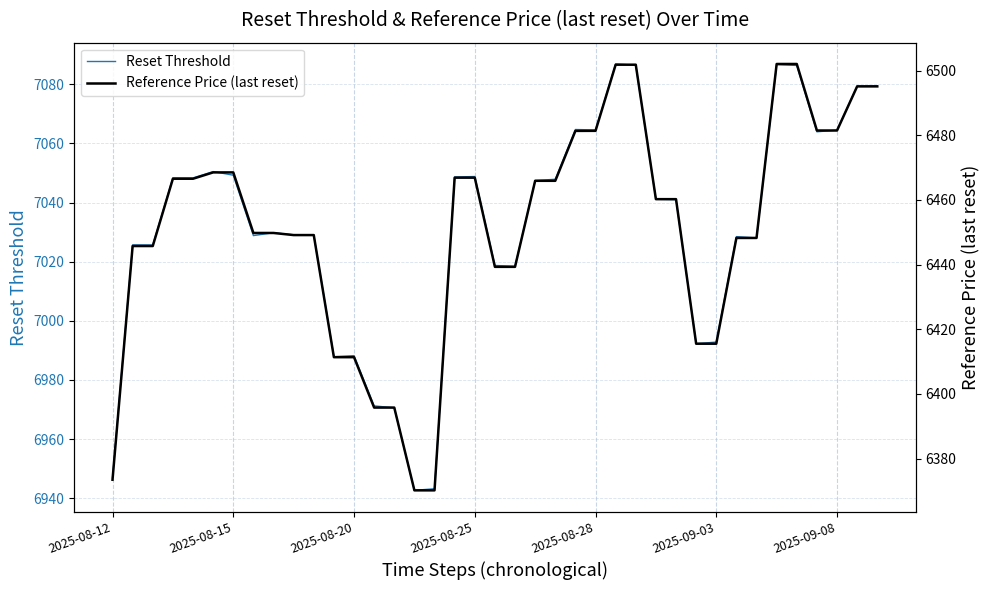

Is it true that Reset Threshold equals 6946.9 at 2025-08-12?

True